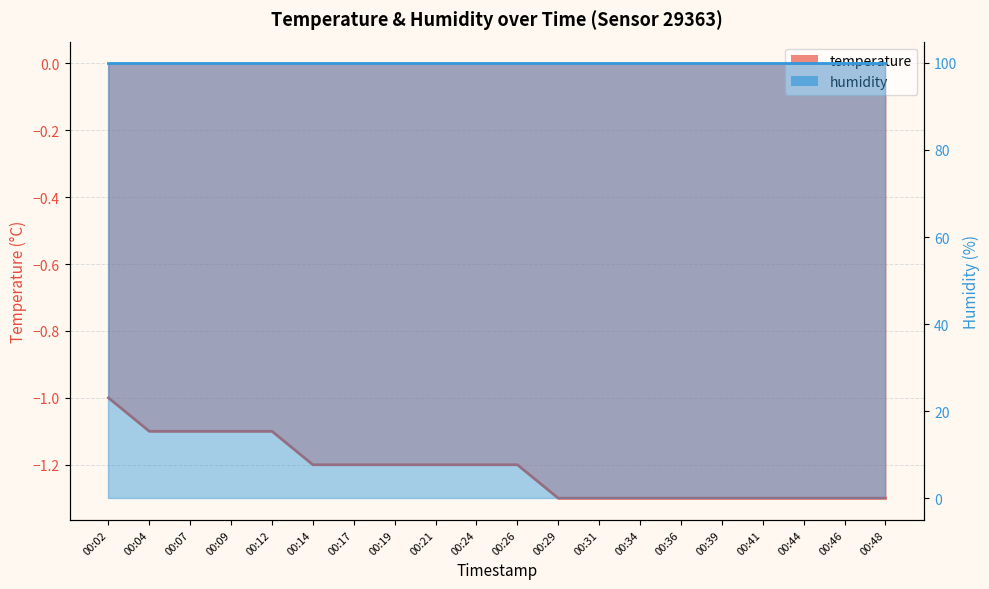

What is the approximate value at 00:44?

-1.3